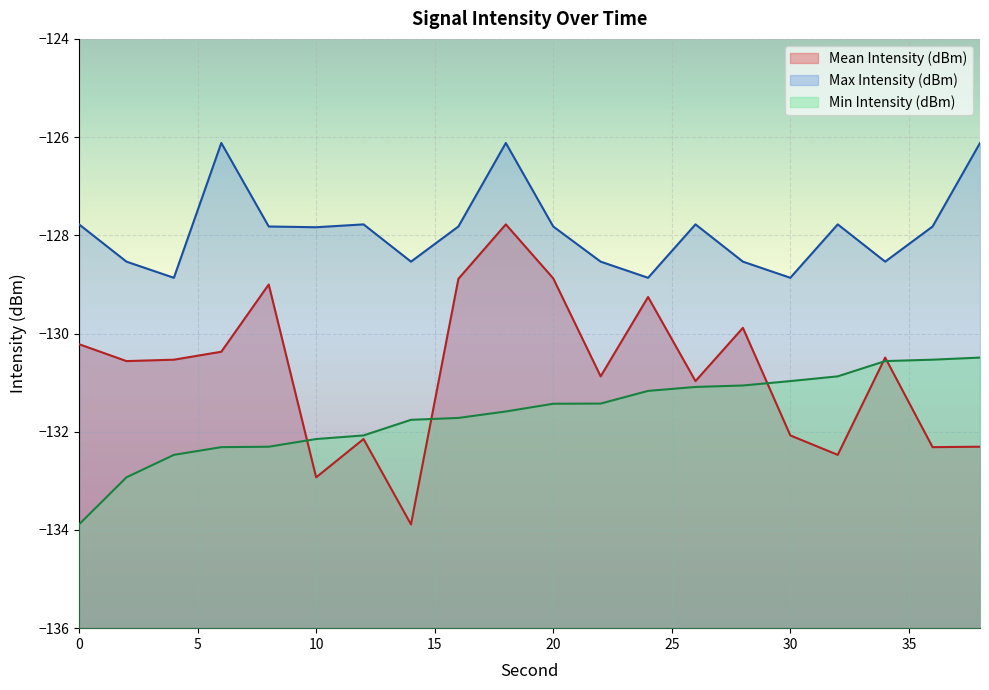

Reading right to left, what are all the values shown in this chart?

Mean Intensity (dBm): -132.3	-132.3	-130.5	-132.5	-132.1	-129.9	-131.0	-129.3	-130.9	-128.9	-127.8	-128.9	-133.9	-132.1	-132.9	-129.0	-130.4	-130.5	-130.6	-130.2
Max Intensity (dBm): -126.1	-127.8	-128.5	-127.8	-128.9	-128.5	-127.8	-128.9	-128.5	-127.8	-126.1	-127.8	-128.5	-127.8	-127.8	-127.8	-126.1	-128.9	-128.5	-127.8
Min Intensity (dBm): -130.5	-130.5	-130.6	-130.9	-131.0	-131.1	-131.1	-131.2	-131.4	-131.4	-131.6	-131.7	-131.8	-132.1	-132.1	-132.3	-132.3	-132.5	-132.9	-133.9